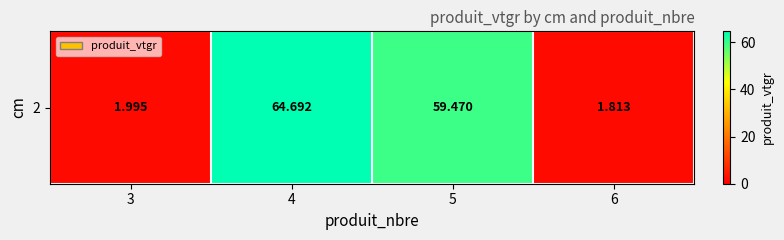

Rank the categories by value from highest to lowest.

4, 5, 3, 6